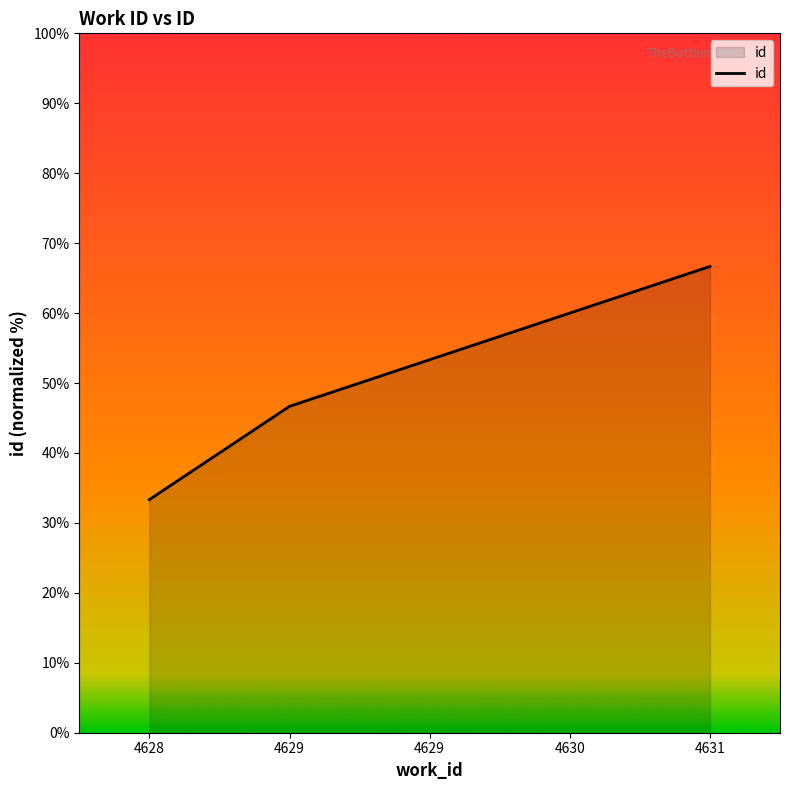

Reading right to left, extract all data points from this chart.

66.7	60.0	53.3	46.7	33.3